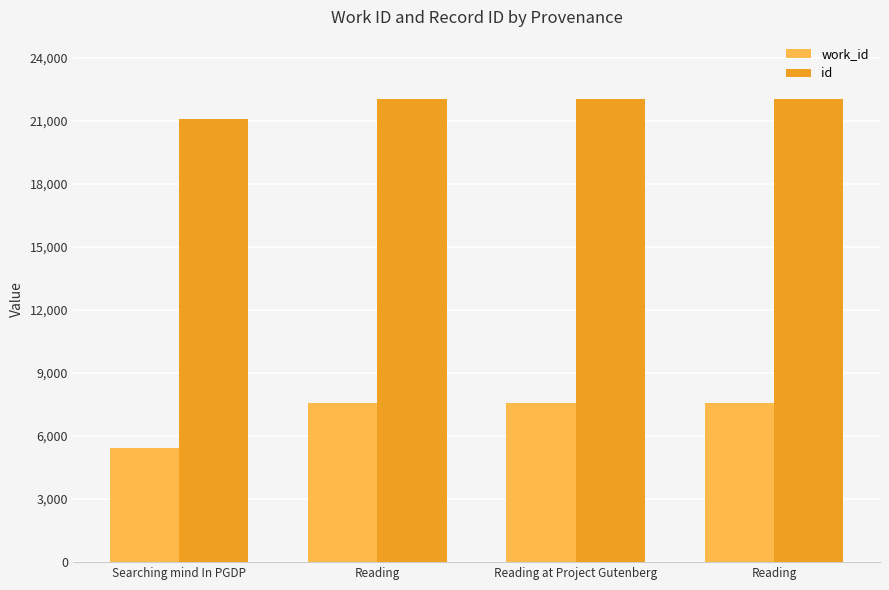

How many groups of bars are there?

4